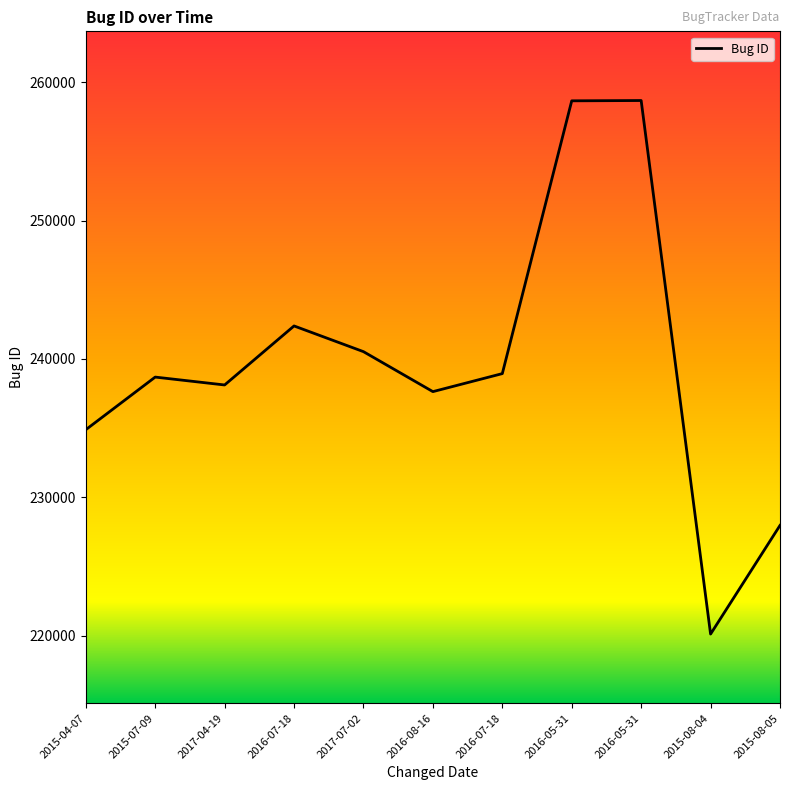

Does the chart display data point markers on the line(s)?

No